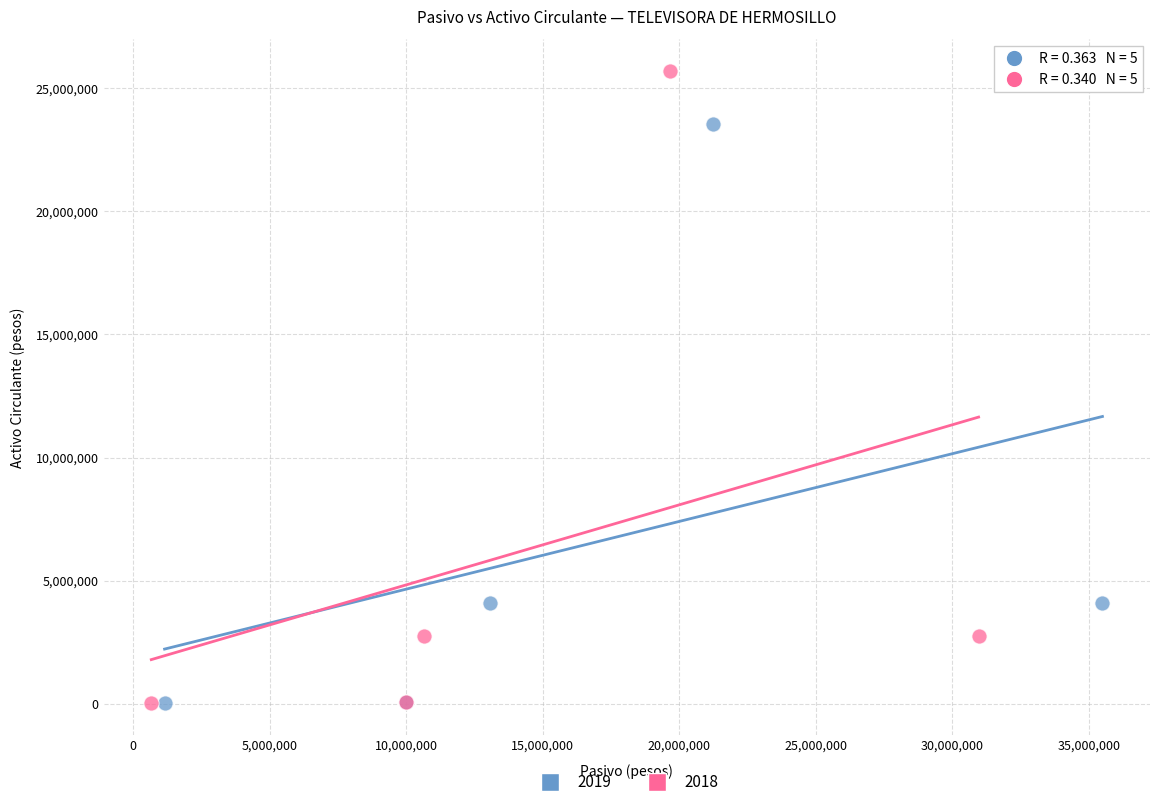

Which series has the largest Y range (max minus min)?

2018